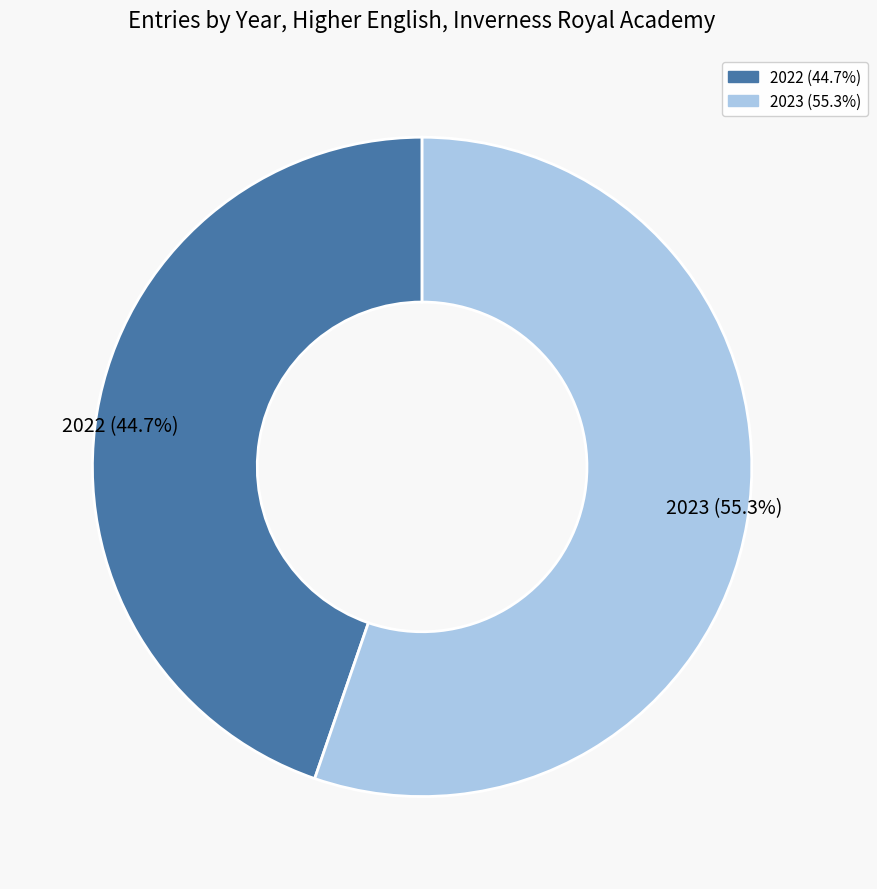

What percentage is the 2023 slice, to the nearest percent?

55%